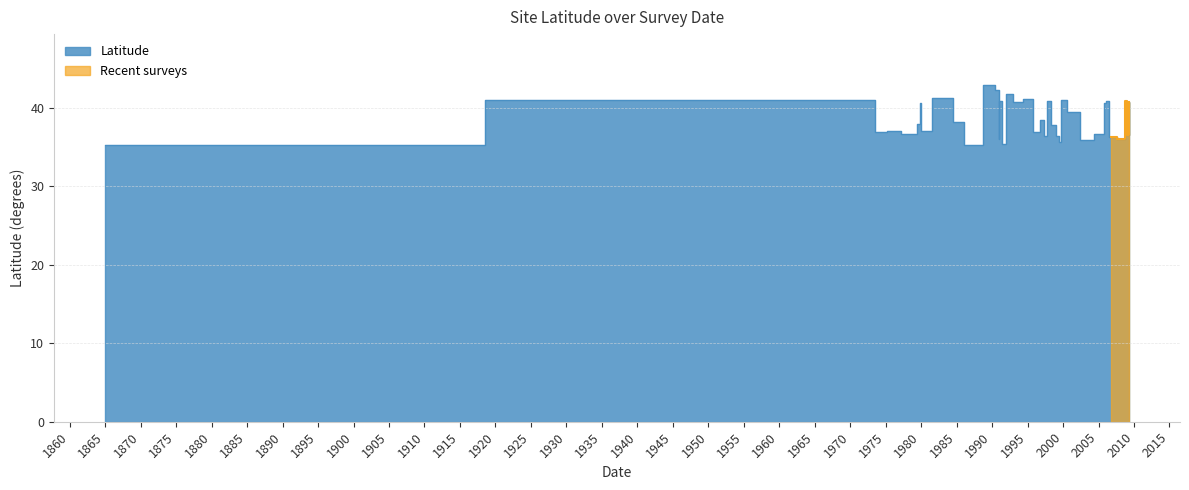

Where does the data first go above -38?

1